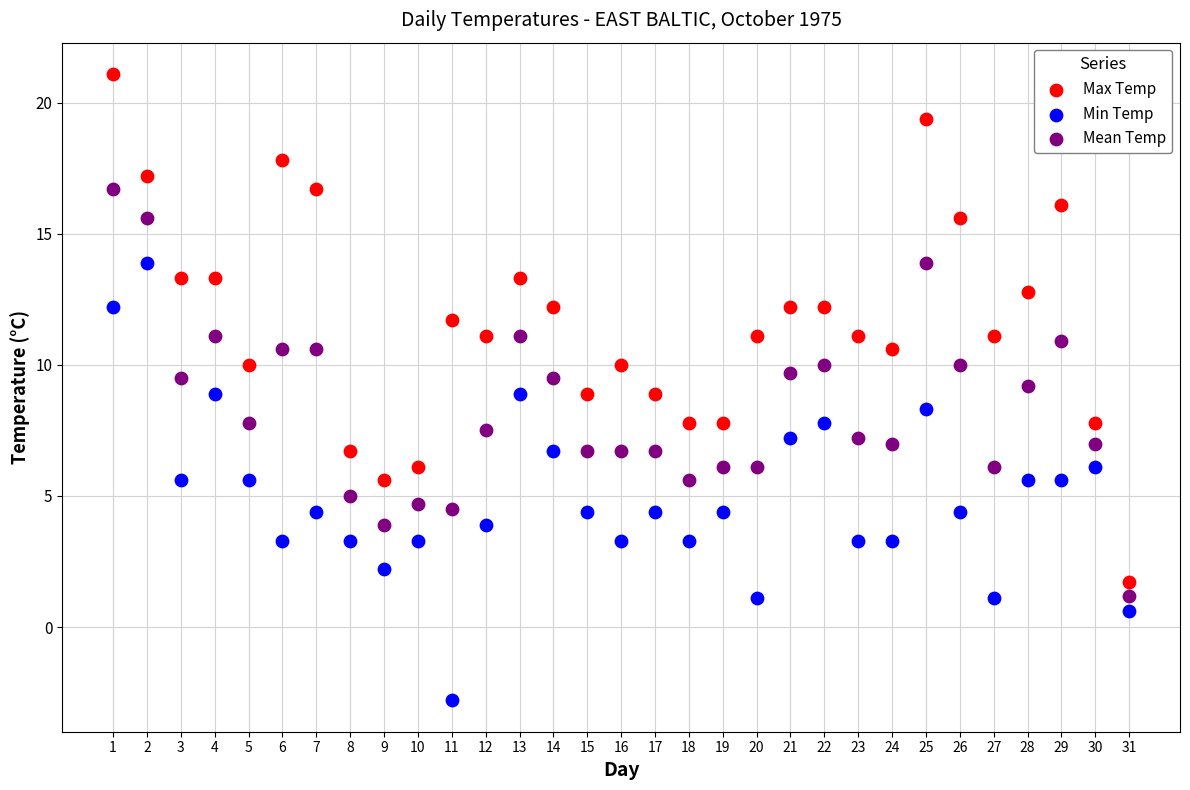

Which series reaches the minimum Y coordinate?

Min Temp